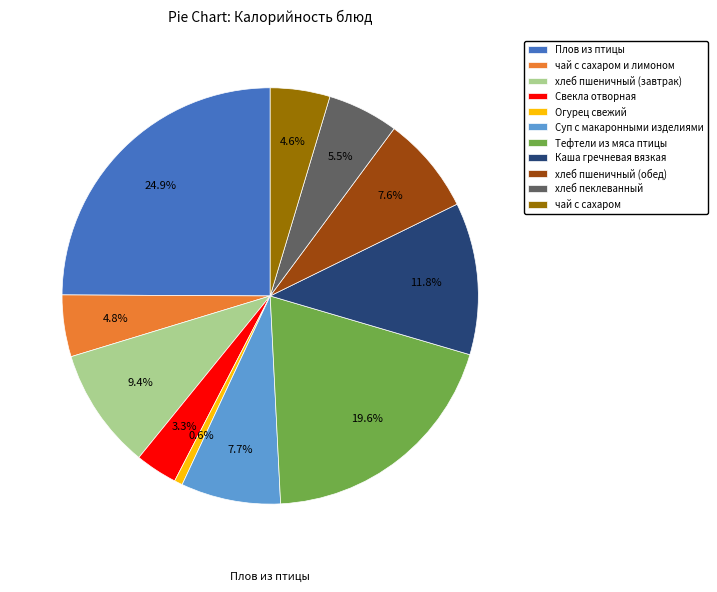

To the nearest percent, what percentage of the pie is Каша гречневая вязкая?

12%